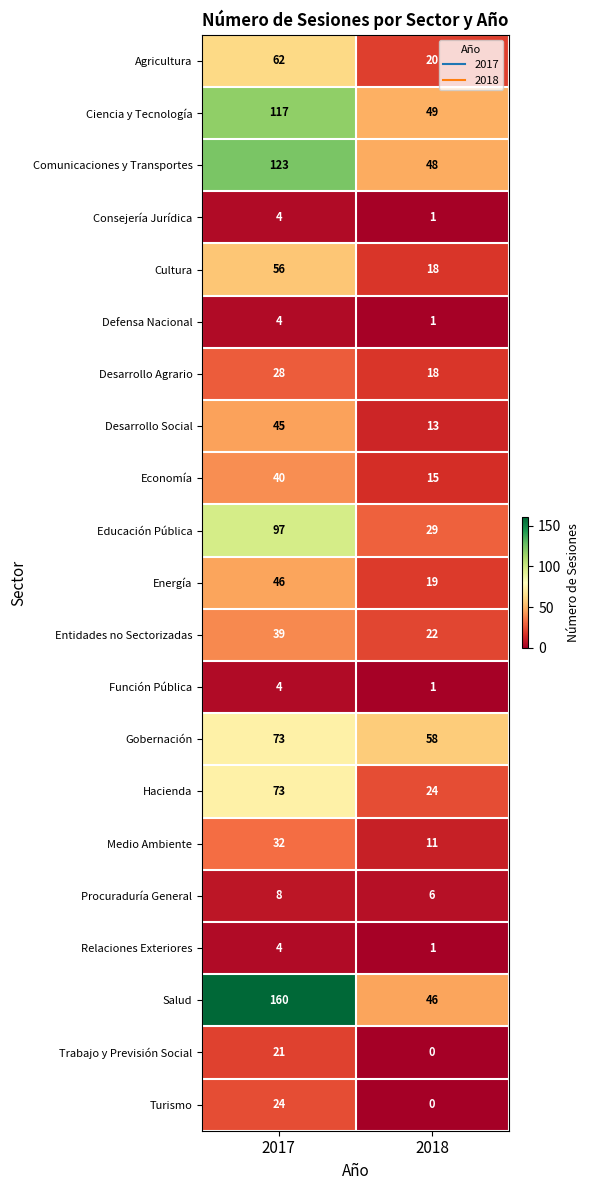

At which label is Defensa Nacional closest to 2?

2018